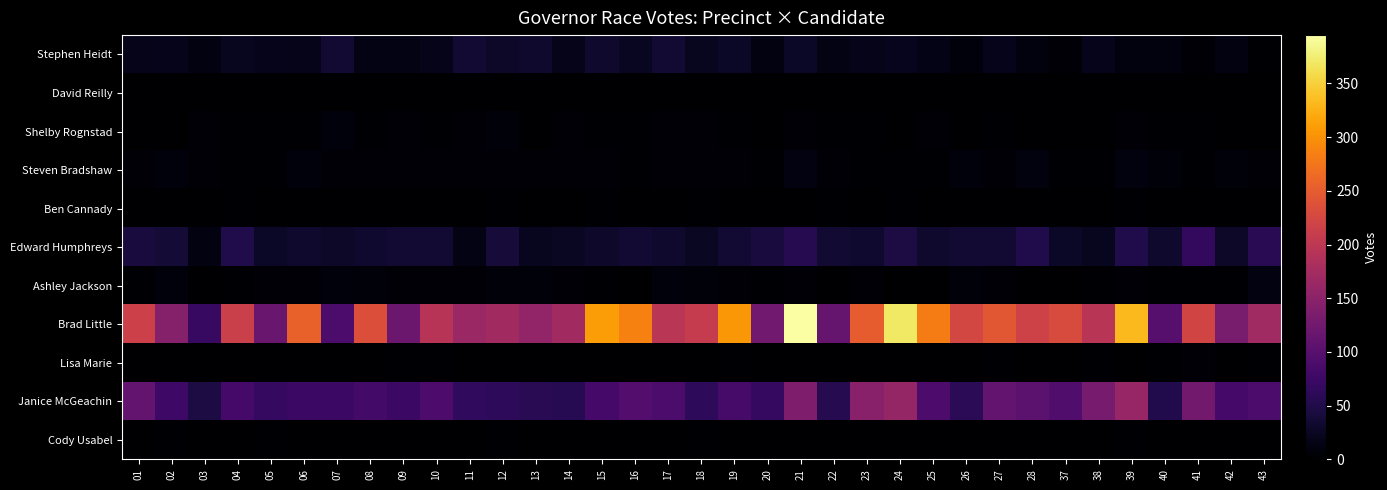

How many categories are shown in the chart?

35